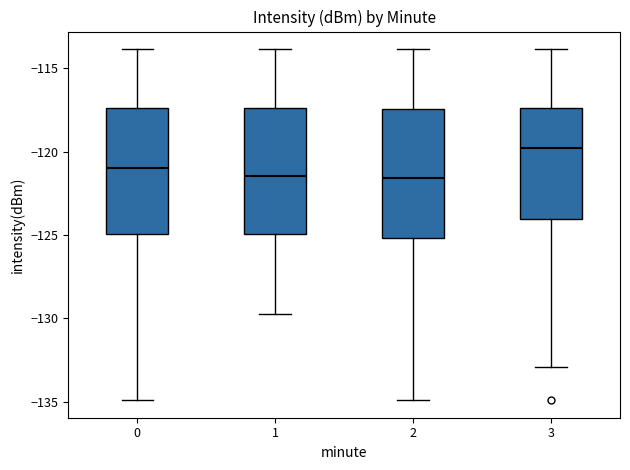

Reading left to right, transcribe this box plot: for each box, give where its median line is, the range the box spans, and where its two whiskers end, as read against the y-axis. The values are not printed on the chart, so give them approximately, as read against the axis.

0: median -121.0, box -125.0 to -117.5, whiskers -135.0 to -114.0
1: median -121.5, box -125.0 to -117.5, whiskers -129.5 to -114.0
2: median -121.5, box -125.0 to -117.5, whiskers -135.0 to -114.0
3: median -120.0, box -124.0 to -117.5, whiskers -133.0 to -114.0